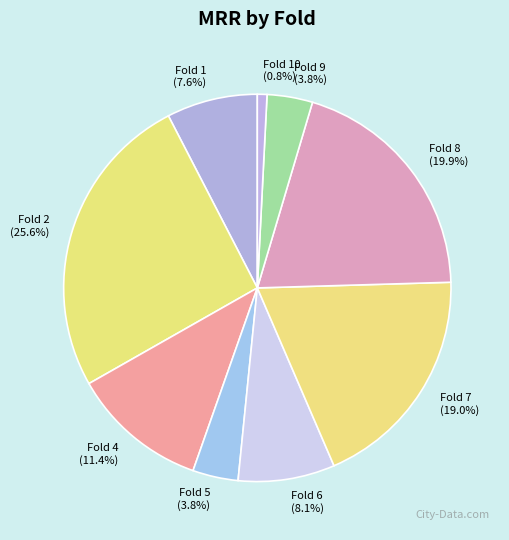

How much of the chart is everything except Fold 1 (7.6%)?

92.4%